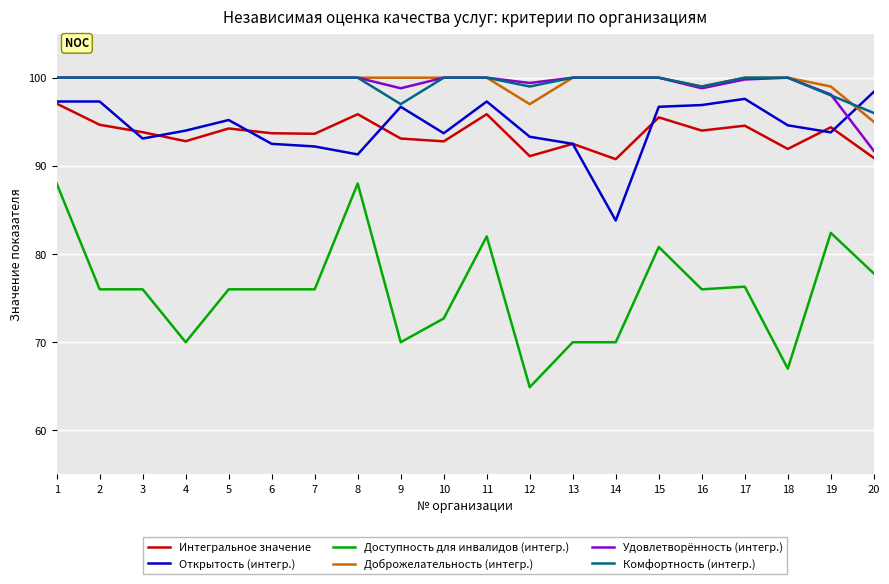

What is the highest value of the Открытость (интегр.) series?

98.4